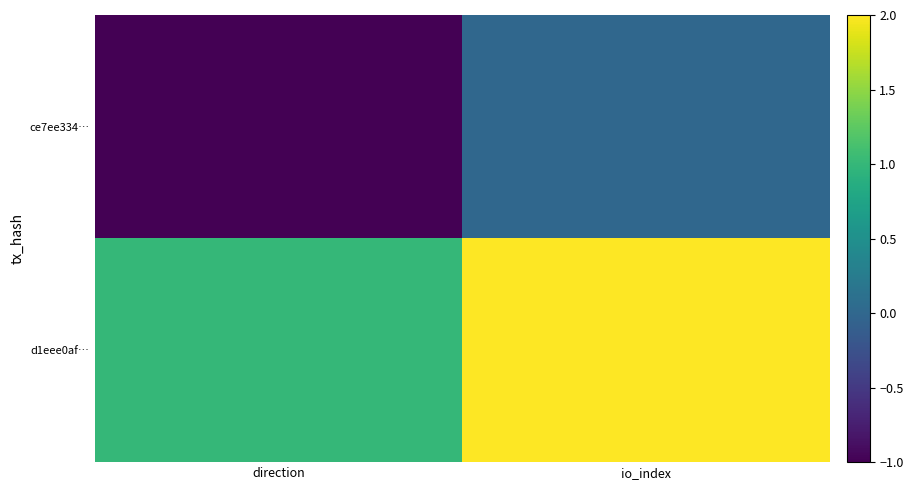

Count the number of data series in this chart.

2